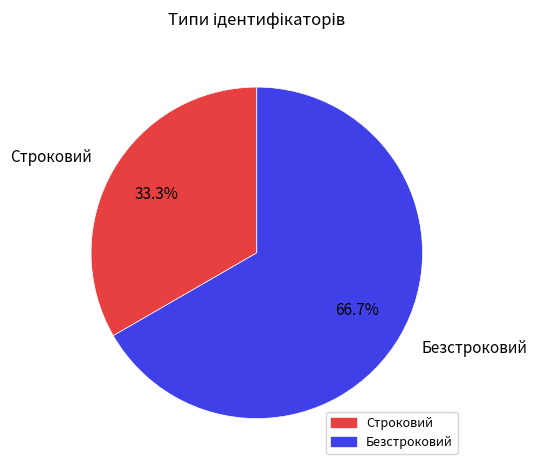

To the nearest percent, what is the difference between the largest and smallest slice percentages?

33%